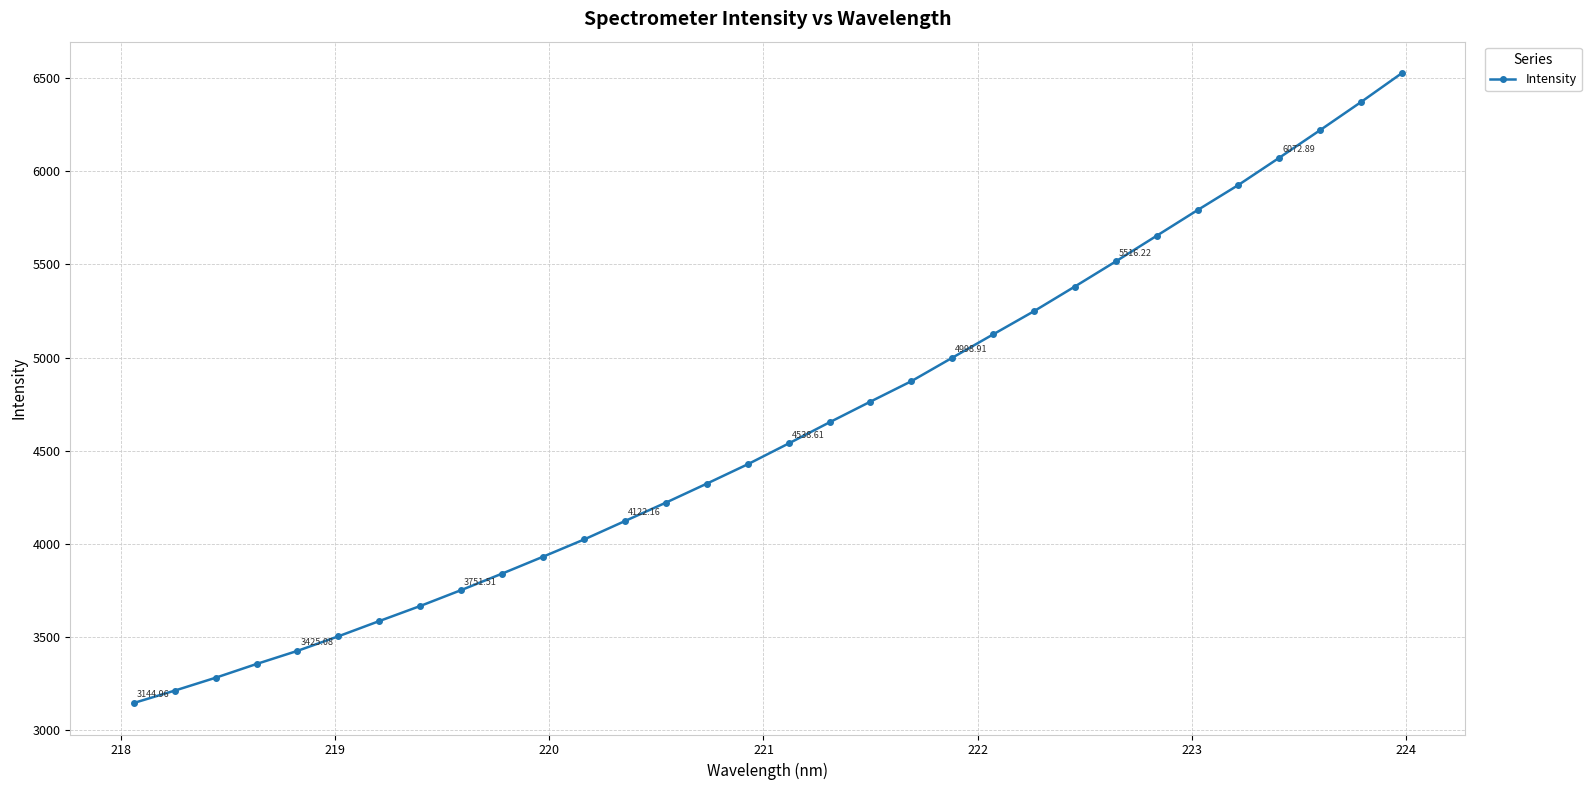

Does the chart display data point markers on the line(s)?

Yes